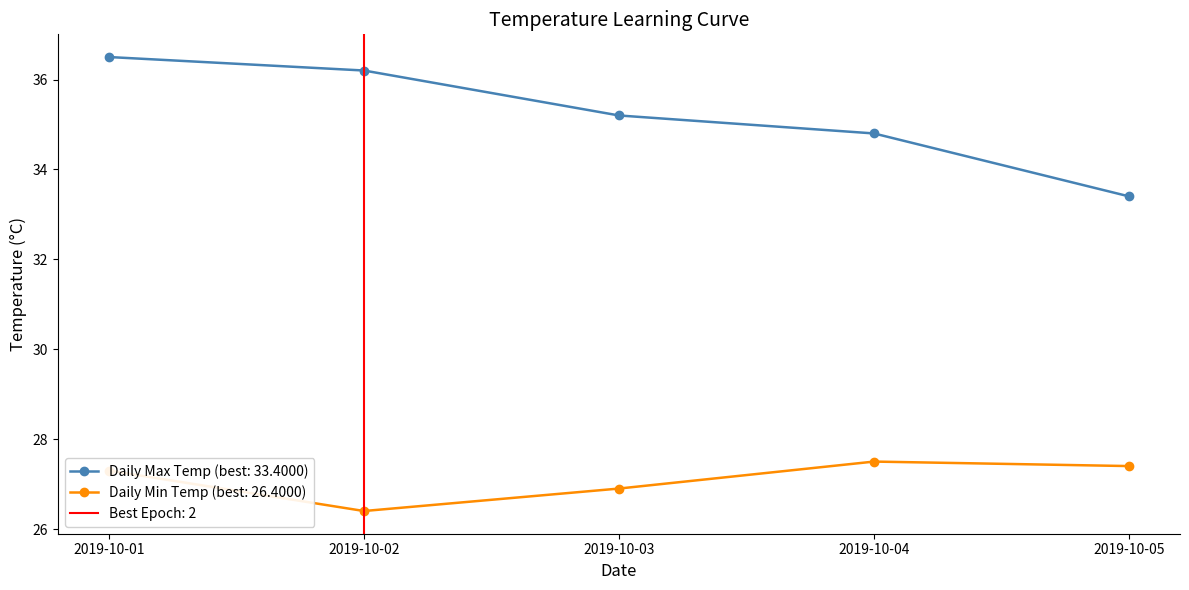

Is it true that Daily Max Temp equals 58.6 at 2019-10-02?

False